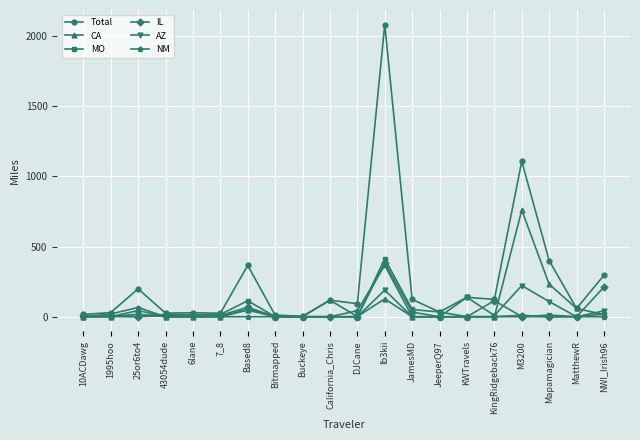

Which series has the largest range (max minus min)?

Total